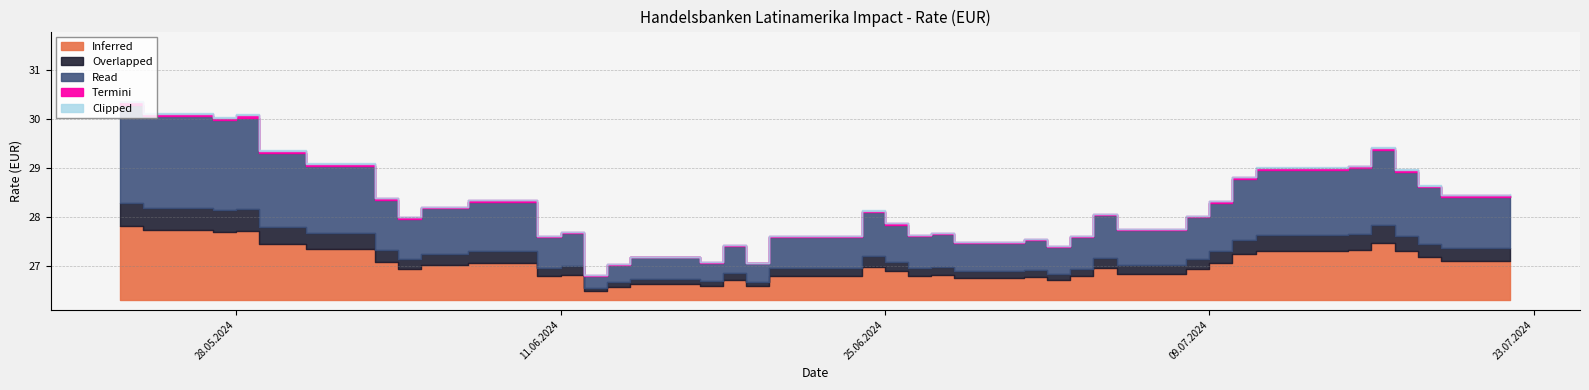

What is the greatest value displayed?

30.3